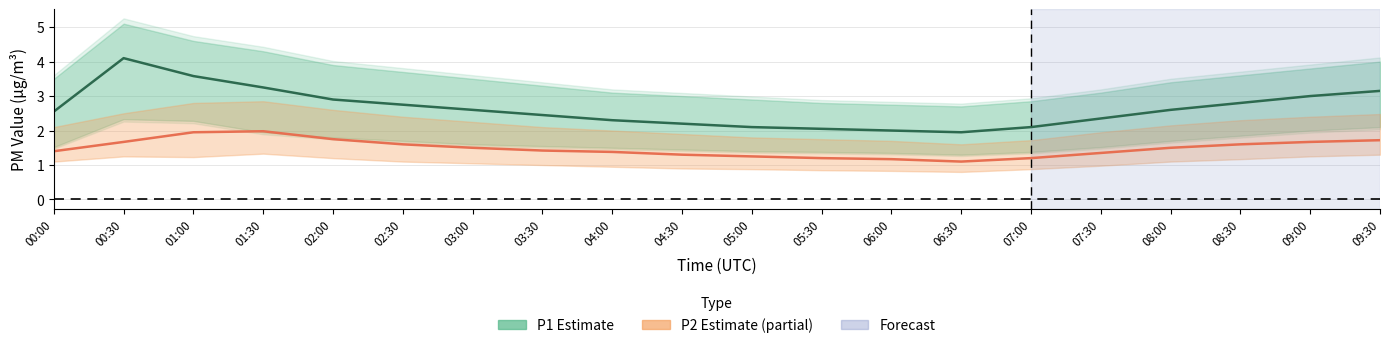

True or false: P2 mean and P1 mean cross at least once.

False